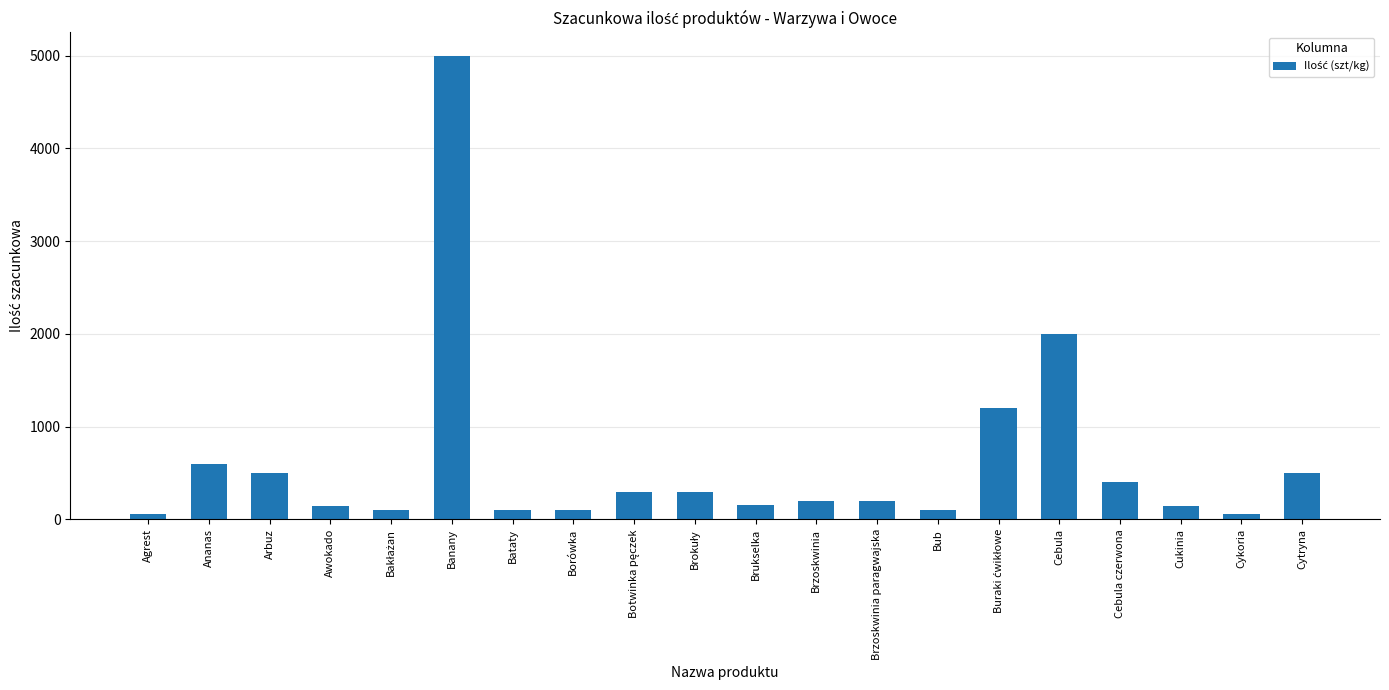

What is the sum of all values?

12160